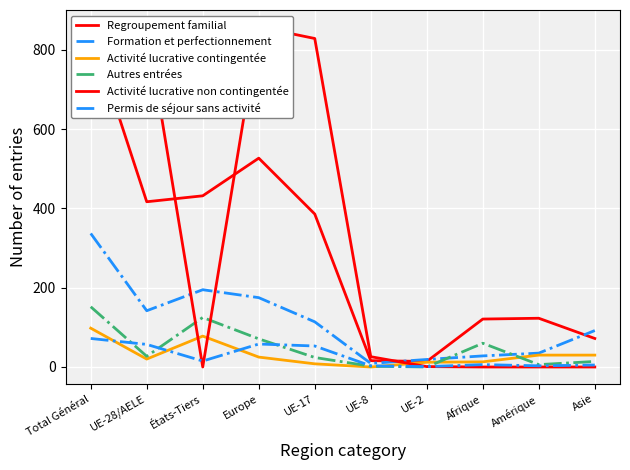

Between which two adjacent categories do Autres entrées and Activité lucrative non contingentée first intersect?

UE-28/AELE and États-Tiers